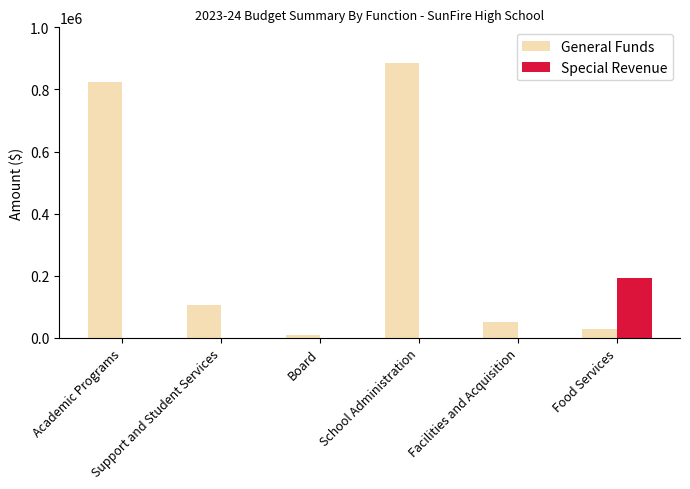

Which series has the largest total across all categories?

General Funds